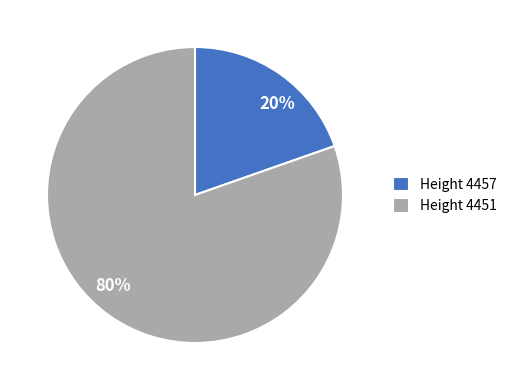

Does any single category account for the majority?

Yes